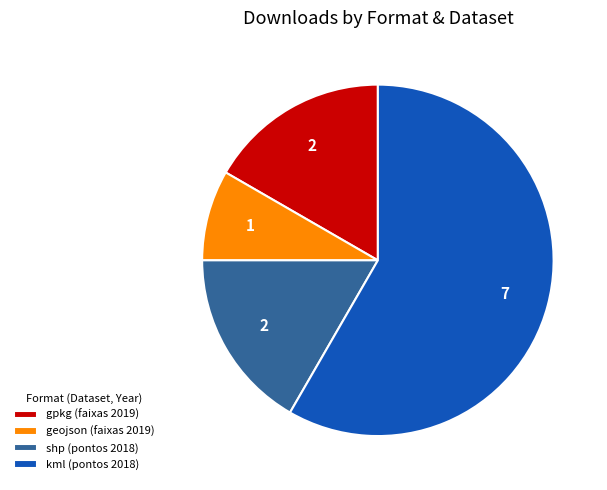

Which slice is the smallest?

geojson (faixas 2019)